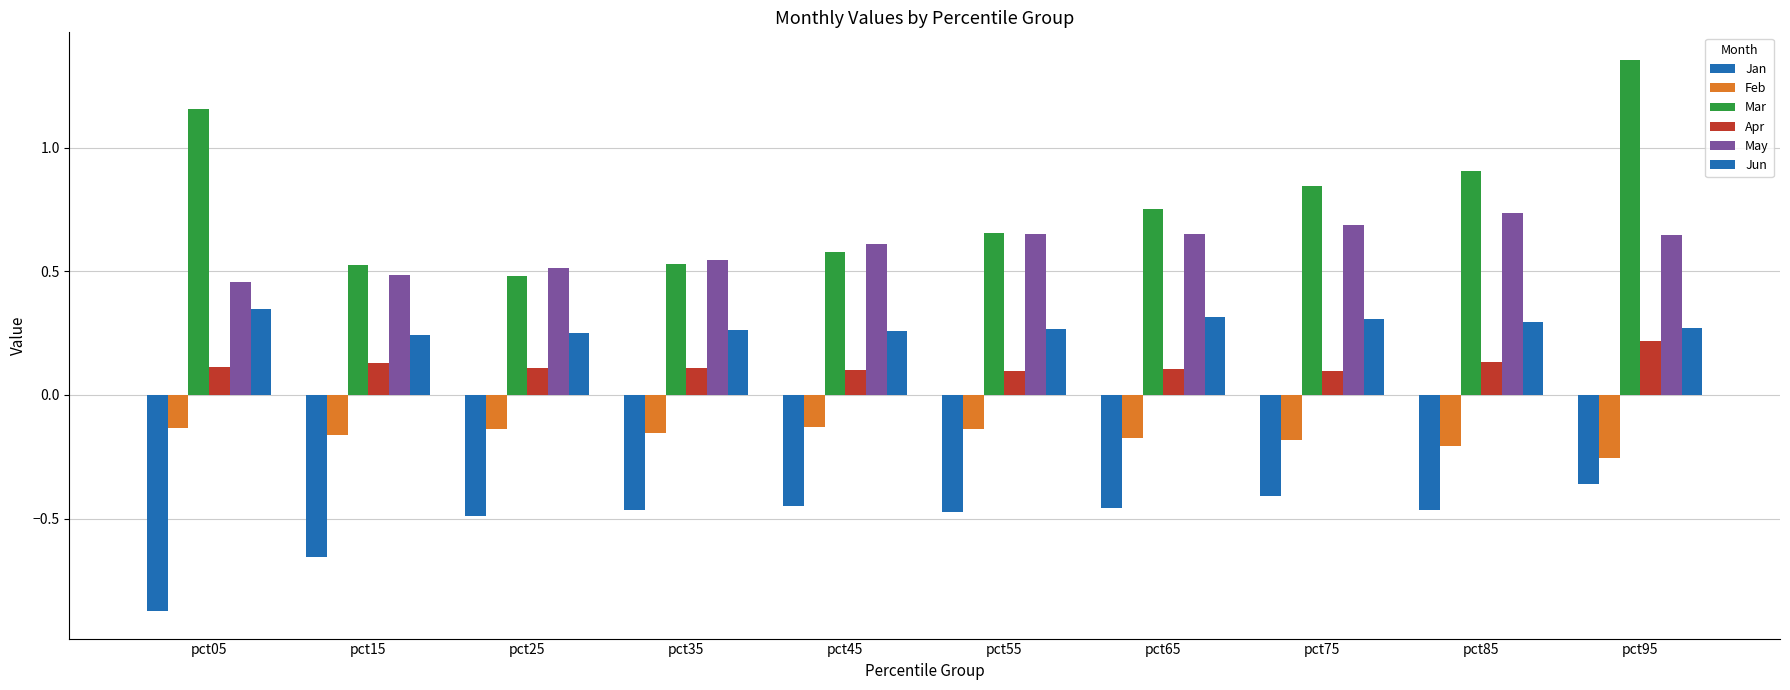

Between pct65 and pct55, which is larger?

pct65